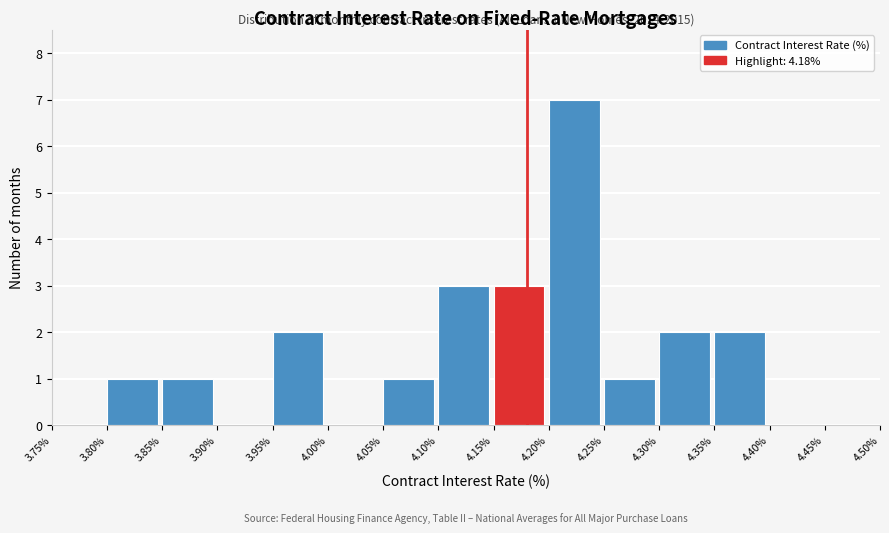

Which range on the x-axis has the tallest bar?

4.20% to 4.25%